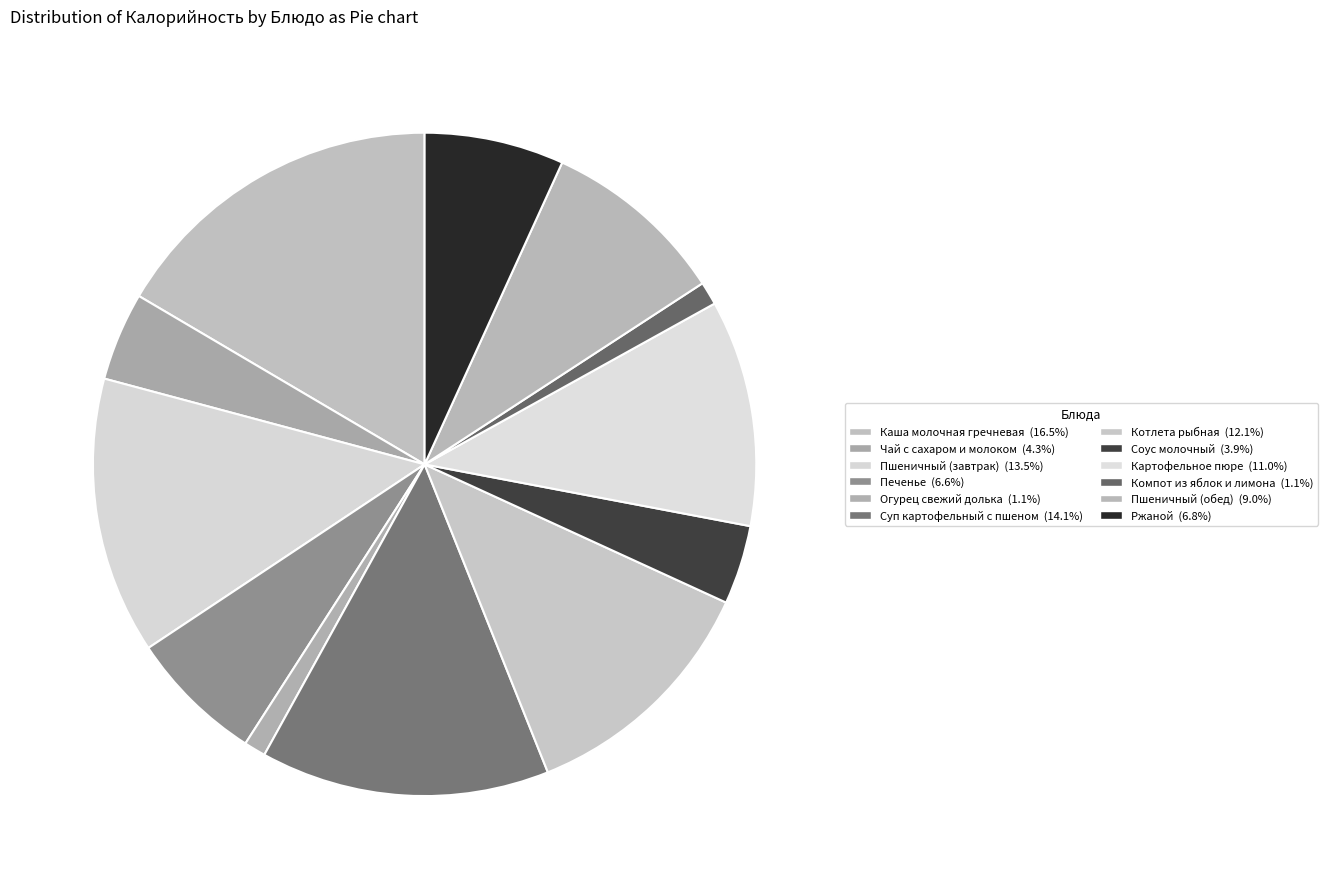

To the nearest percent, what is the average slice percentage?

8%